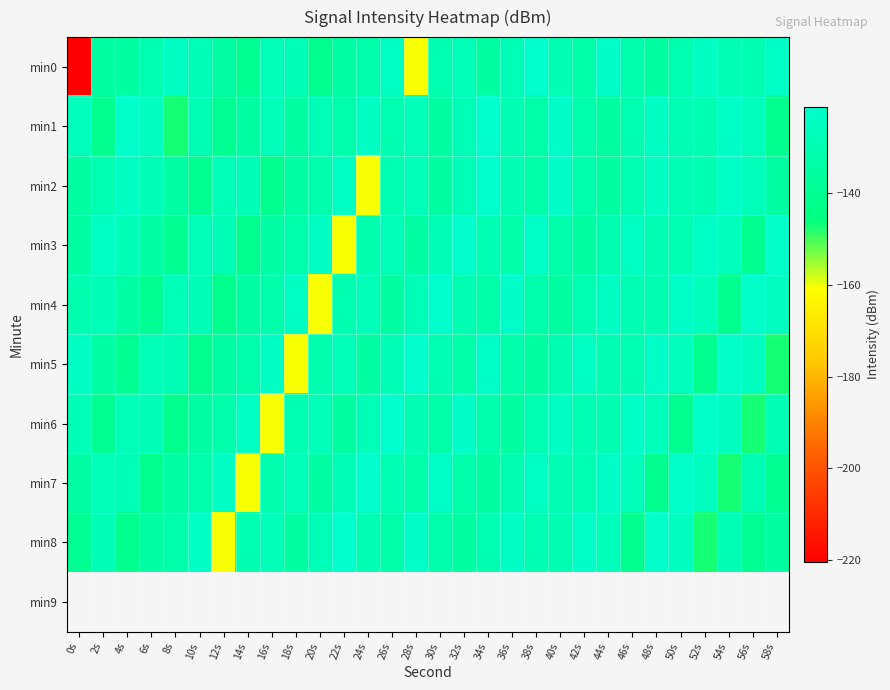

Which has a higher value, 28s or 54s?

54s